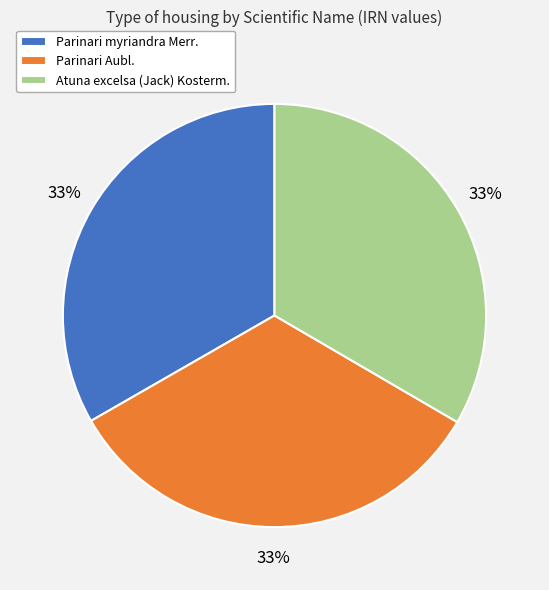

Is Parinari myriandra Merr. the majority of the pie?

No